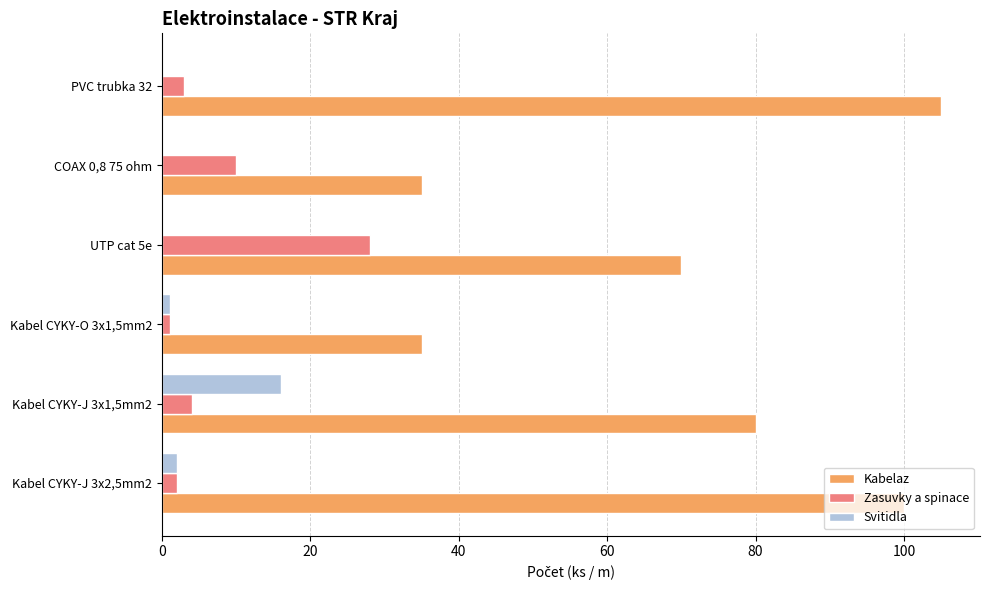

What is the sum of all Zasuvky a spinace values?

48